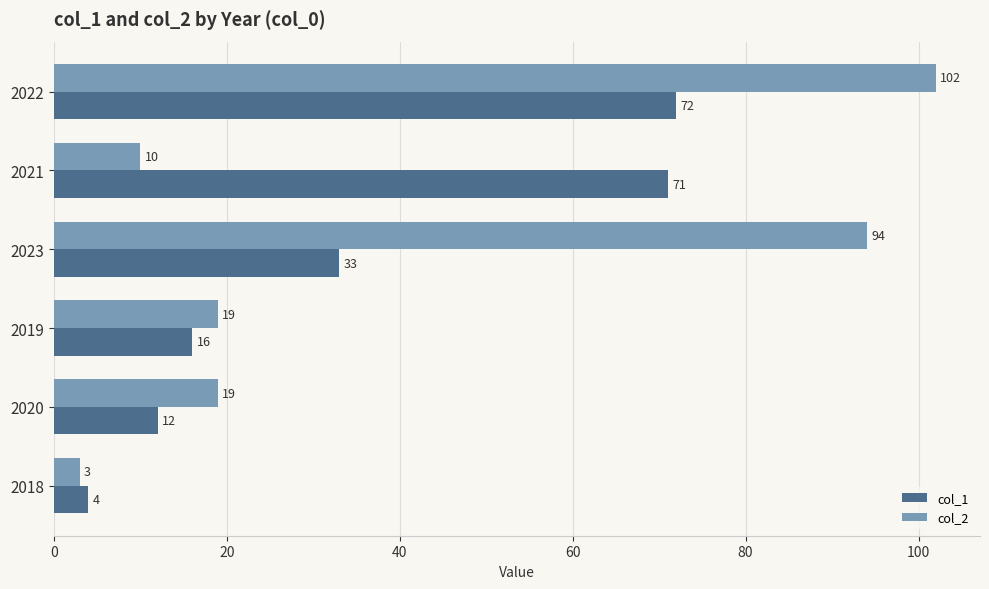

The col_2 series shows 10 at 2021. True or false?

True